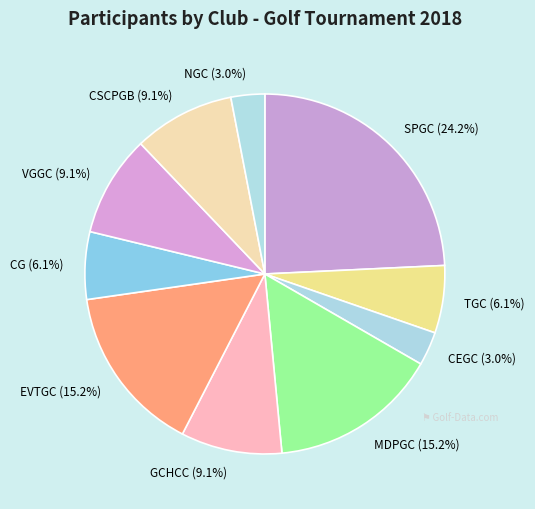

How much of the chart is everything except TGC (6.1%)?

93.9%